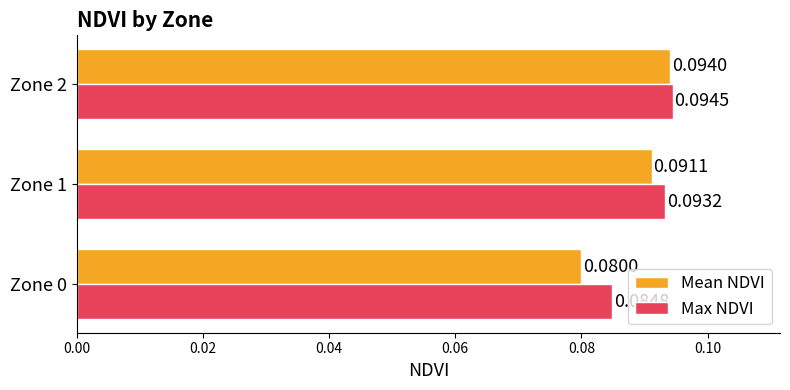

Which series has the widest spread of values?

Mean NDVI